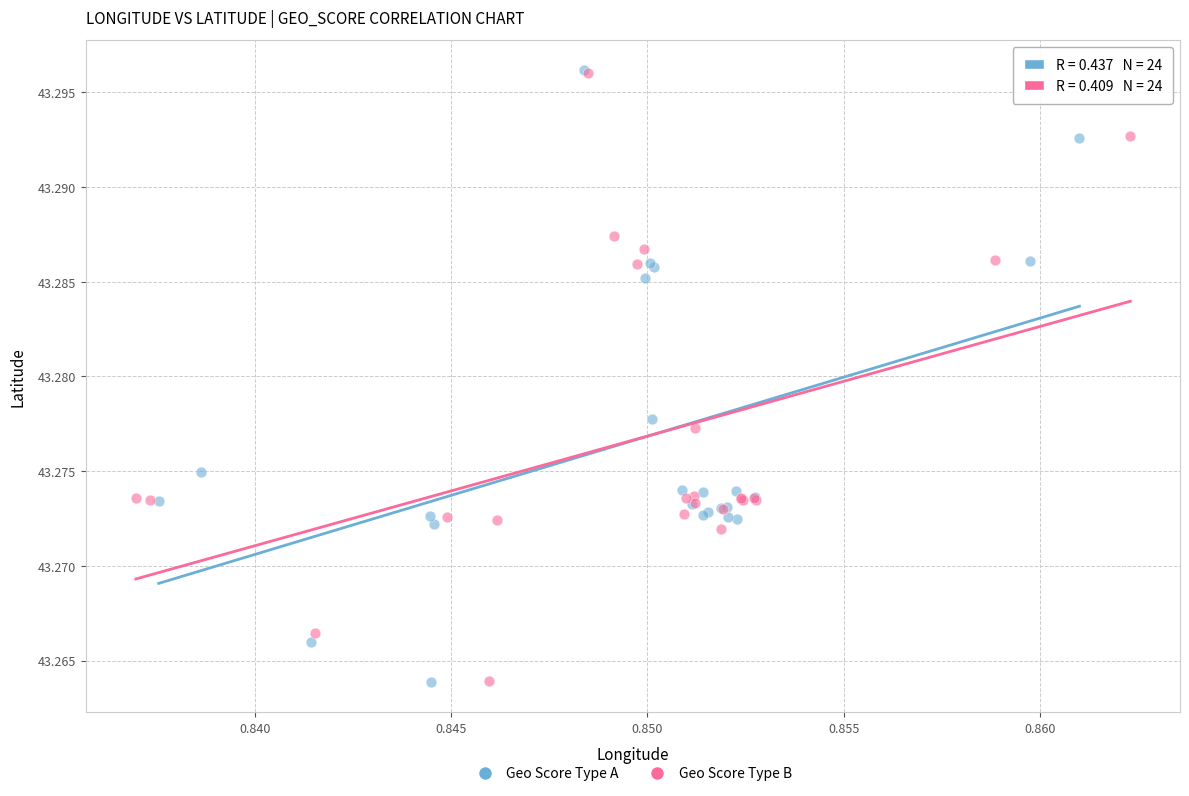

Which series has the widest spread of Y values?

Geo Score Type A